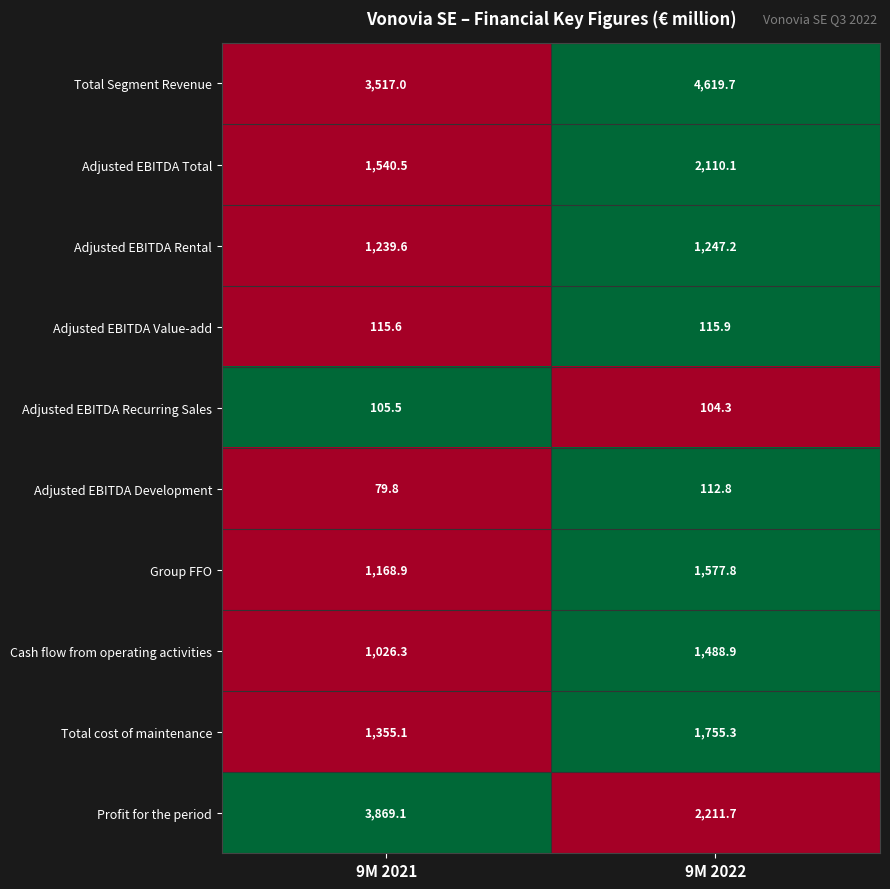

The value of Group FFO at 9M 2022 is 2191.9. True or false?

False